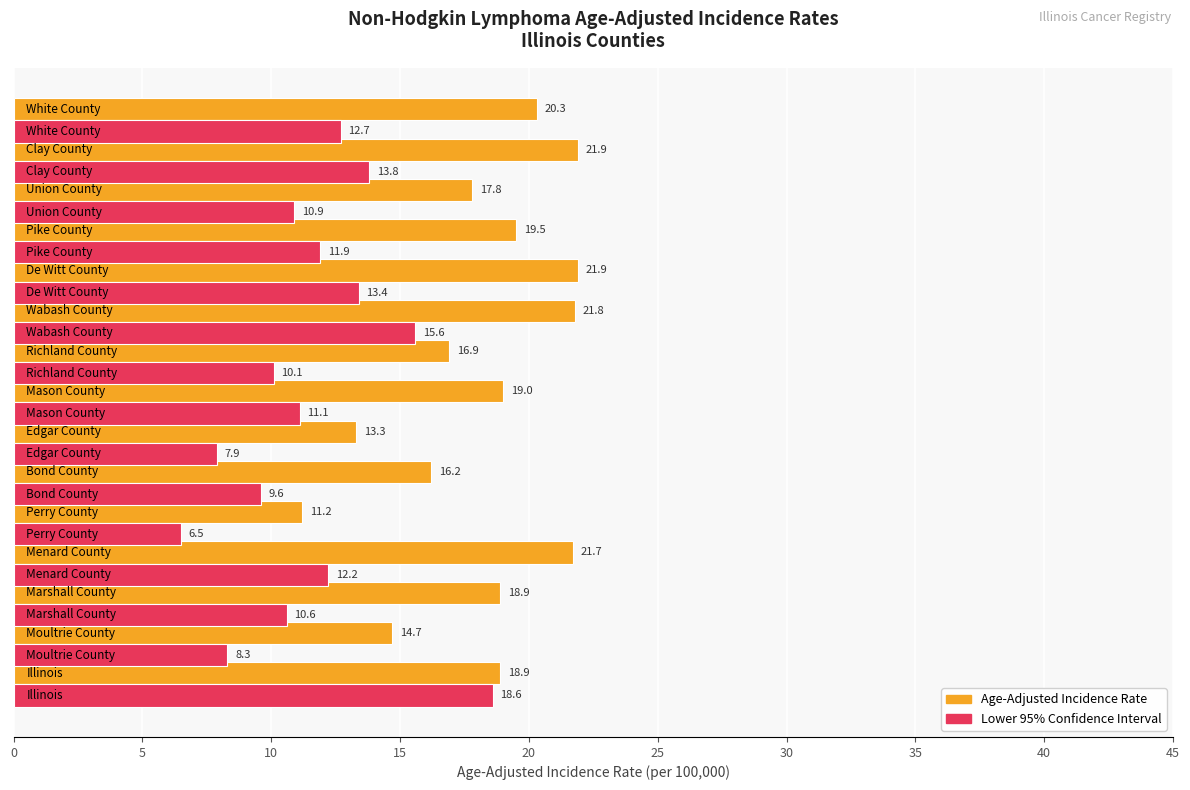

What is the minimum value shown in the chart?

6.5